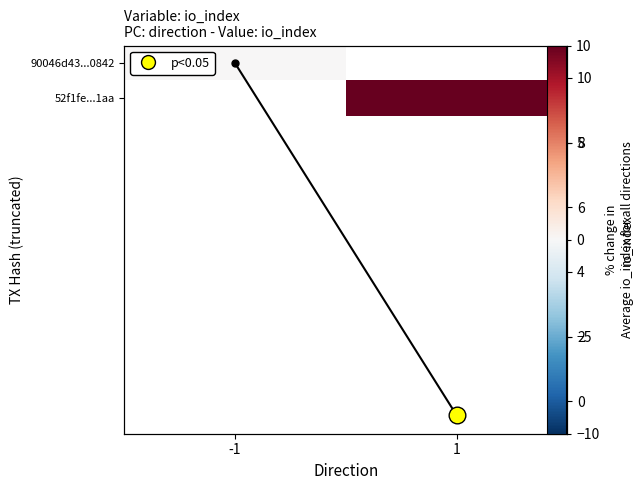

How many values in Average io_index are above zero?

1